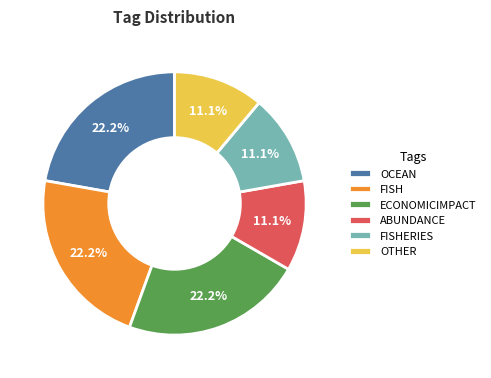

Approximately how many times larger is the value at OTHER compared to ECONOMICIMPACT?

0.5